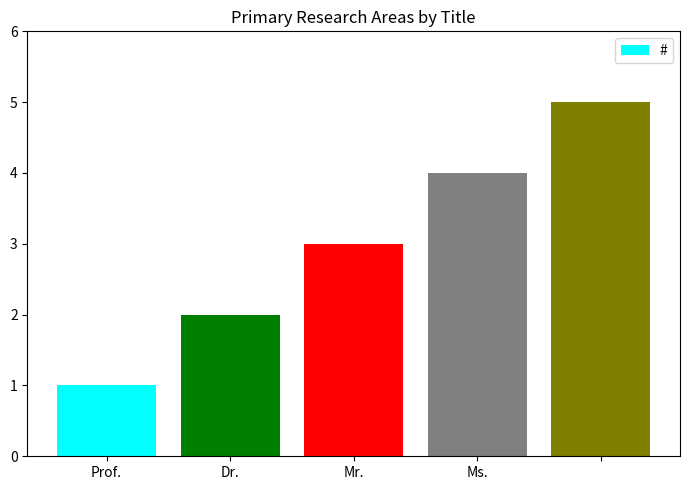

What is the maximum value shown in the chart?

5